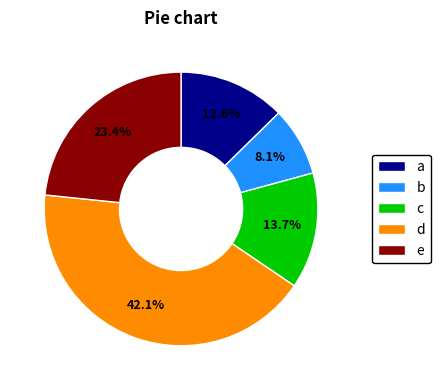

Does c account for over 50% of the chart?

No